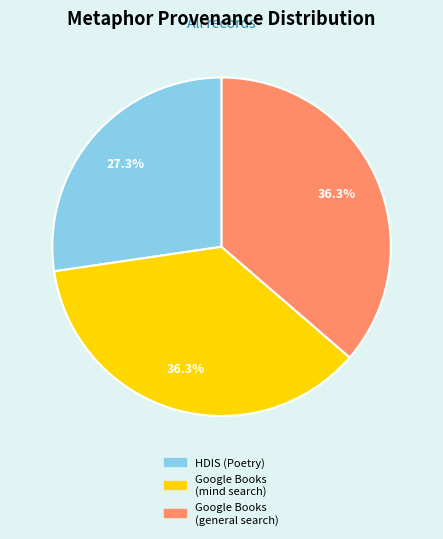

What percentage is the HDIS (Poetry) slice, to the nearest percent?

27%